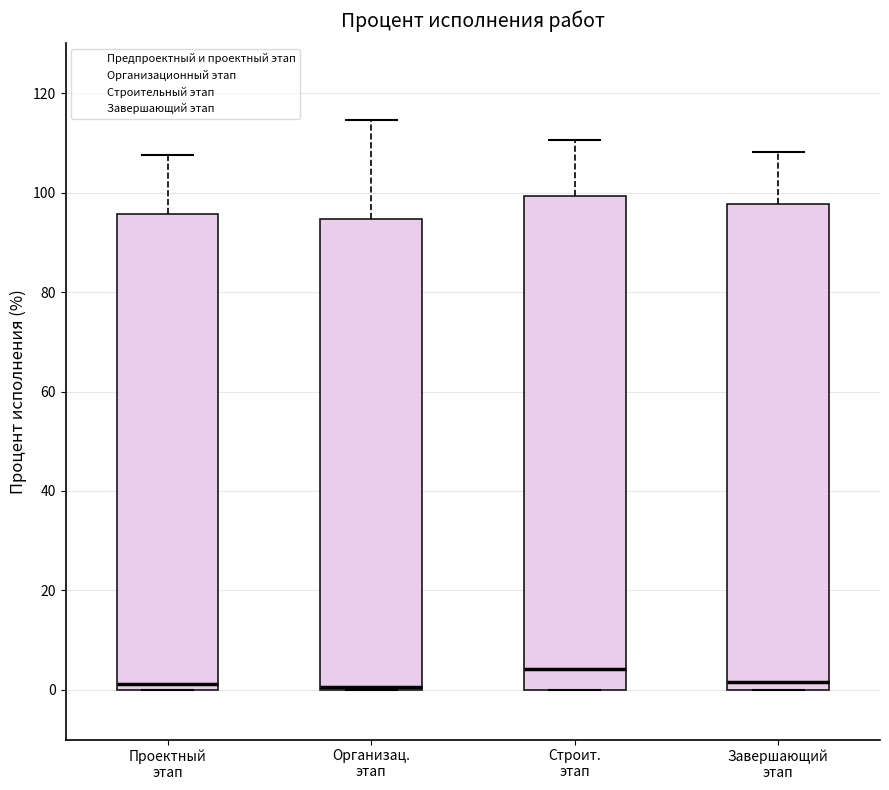

Reading left to right, transcribe this box plot: for each box, give where its median line is, the range the box spans, and where its two whiskers end, as read against the y-axis. The values are not printed on the chart, so give them approximately, as read against the axis.

Проектный этап: median 2, box 0 to 96, whiskers 0 to 108
Организац. этап: median 0 (drawn on the box's lower edge), box 0 to 94, whiskers 0 to 114
Строит. этап: median 4, box 0 to 100, whiskers 0 to 110
Завершающий этап: median 2, box 0 to 98, whiskers 0 to 108